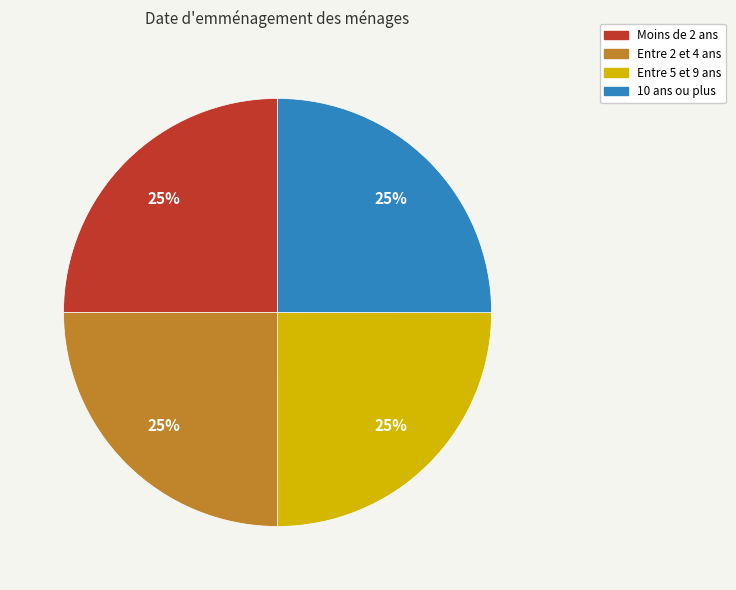

How many slices are in this pie chart?

4